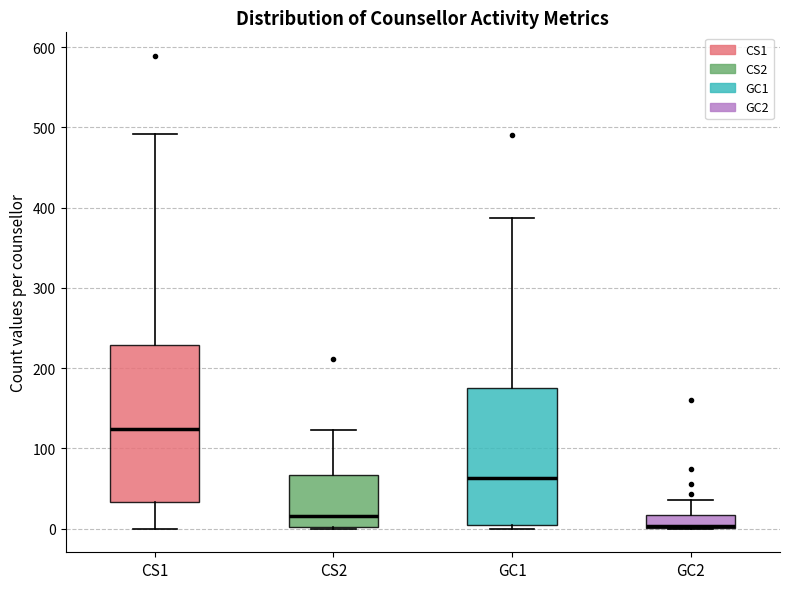

Where is the upper edge of the box for GC1 on the y-axis? The values are not printed on the chart, so give them approximately, as read against the axis.

170